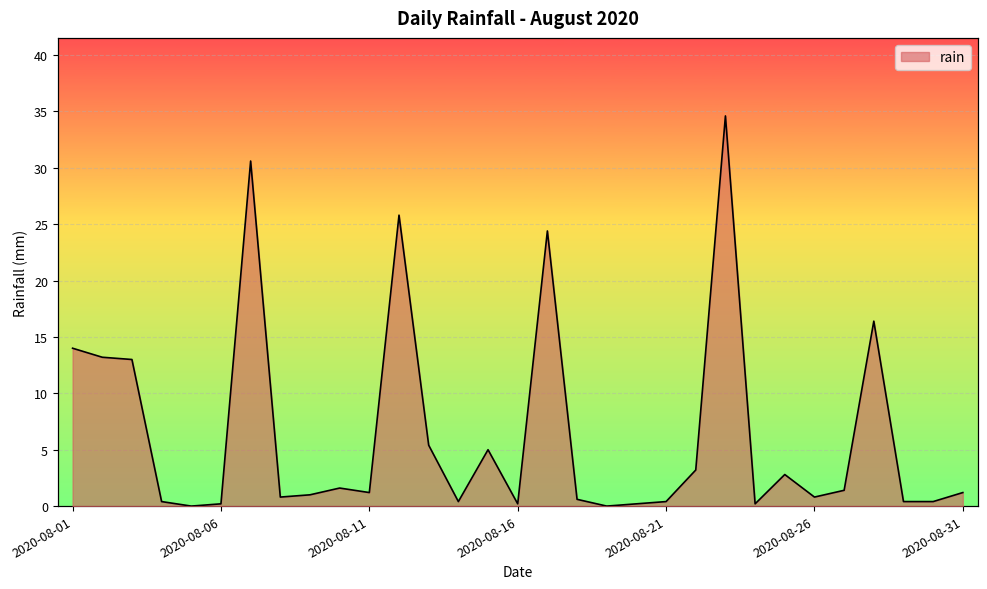

What is the change in value from 2020-08-12 to 2020-08-21?

-25.4